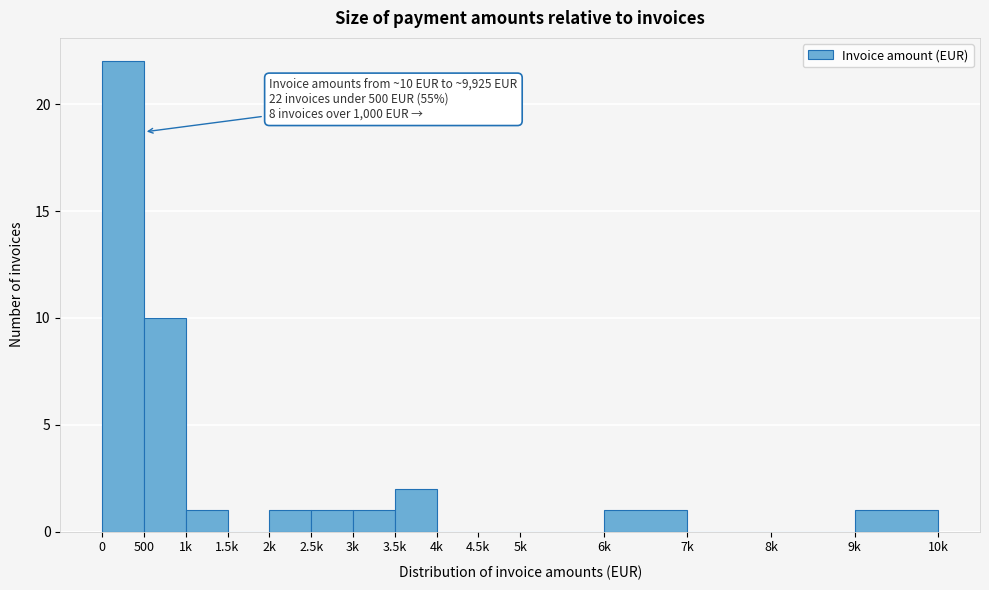

Reading right to left, list all the values displayed in this chart.

9k=1	8k=0	7k=0	6k=1	5k=0	4.5k=0	4k=0	3.5k=2	3k=1	2.5k=1	2k=1	1.5k=0	1k=1	500=10	0=22